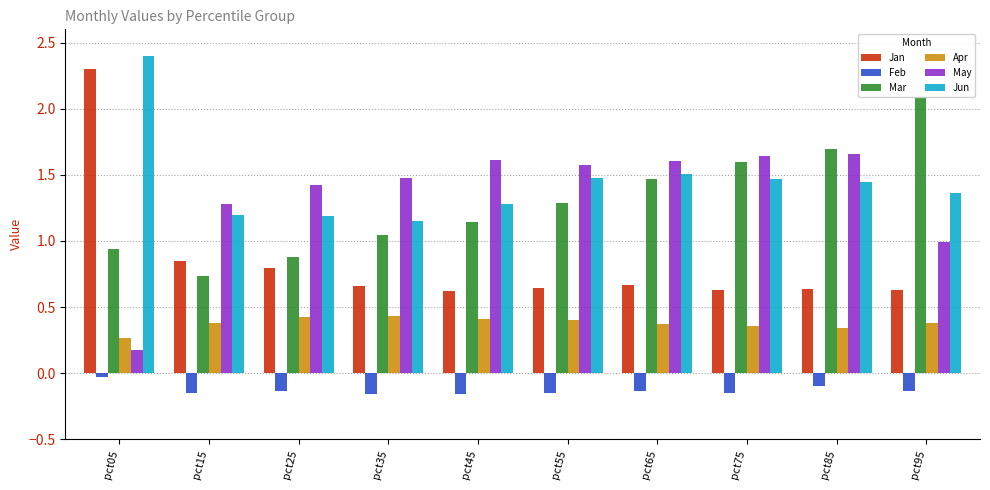

Is the value of Jun at pct95 greater than the value of May at pct15?

Yes